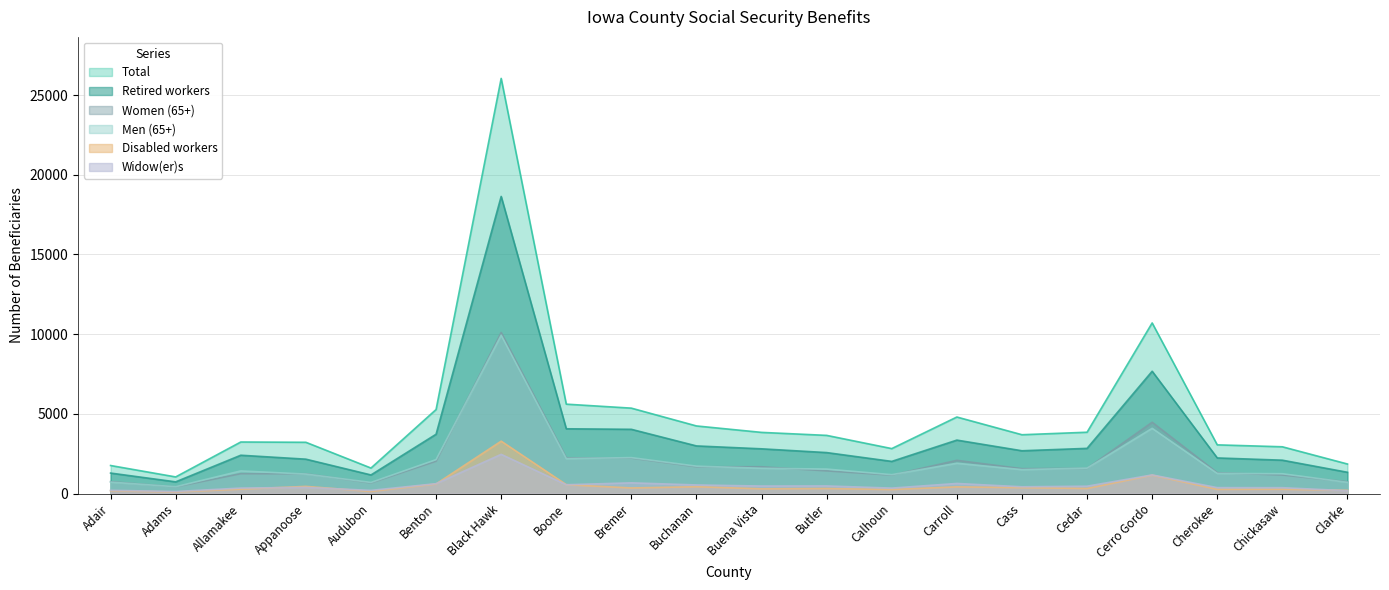

What is the greatest value displayed?

26043